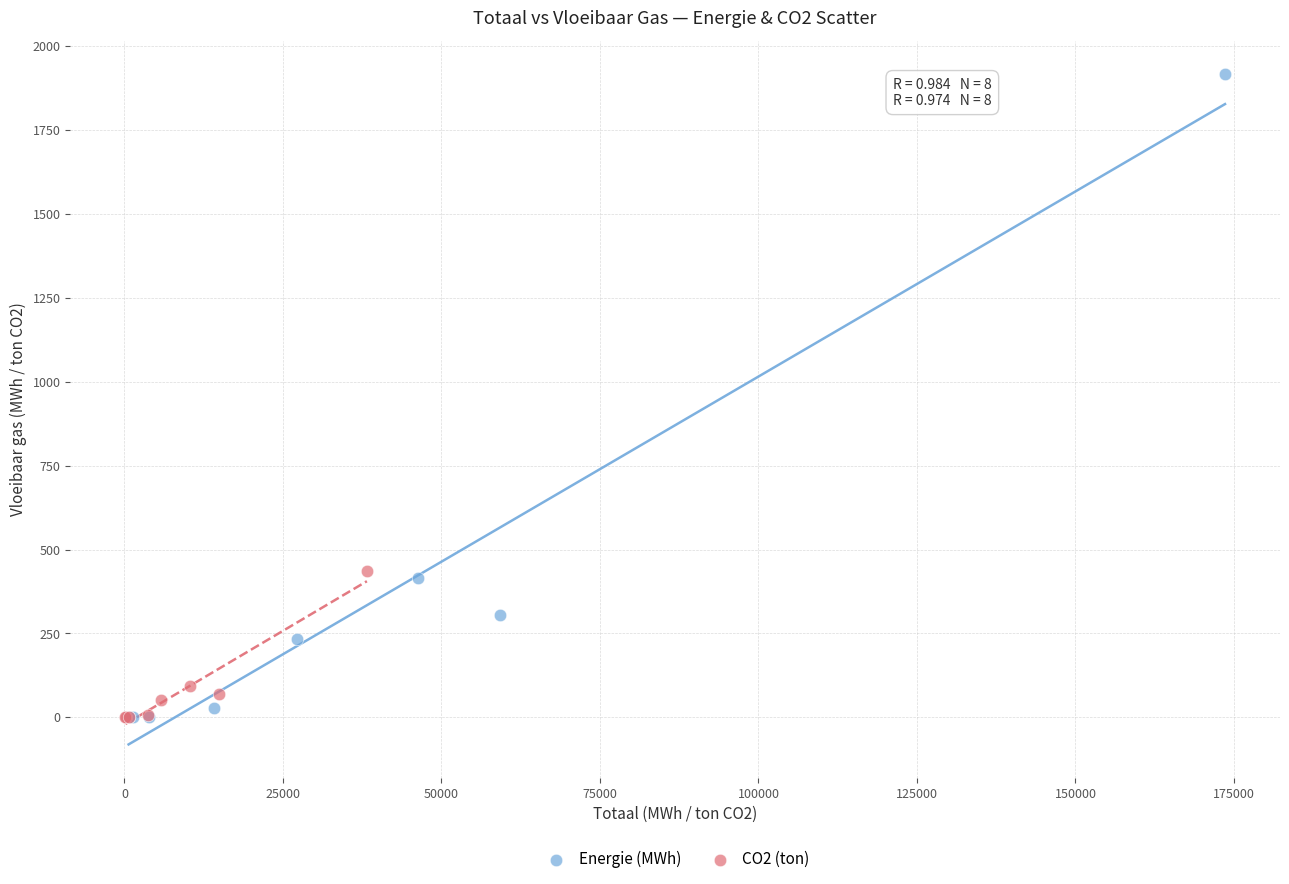

What are all the series names shown in the legend?

Energie (MWh), CO2 (ton)